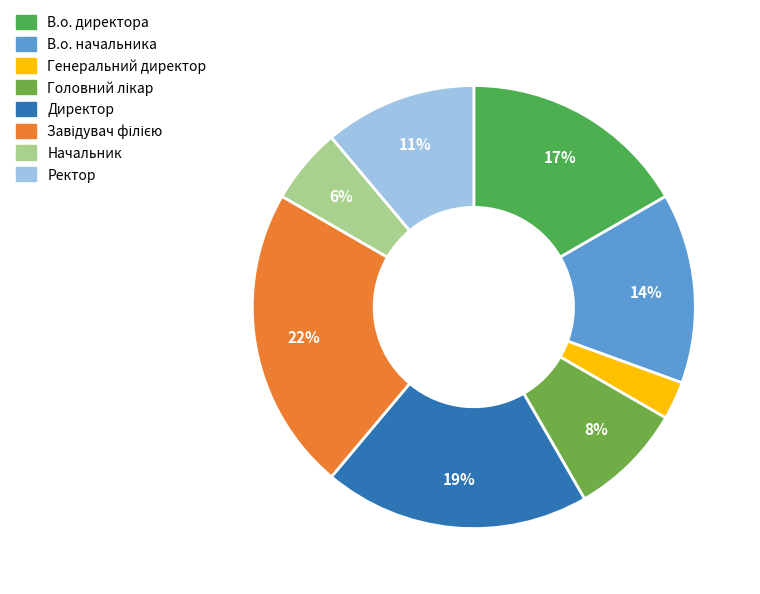

Is it true that В.о. начальника is 1% of the pie?

False